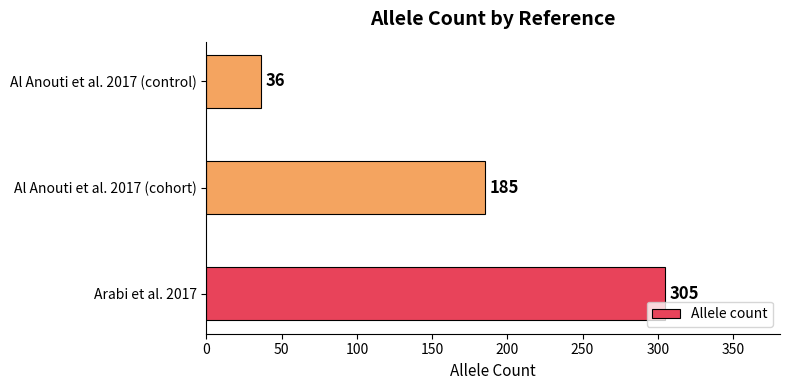

Count the number of categories in the chart.

3